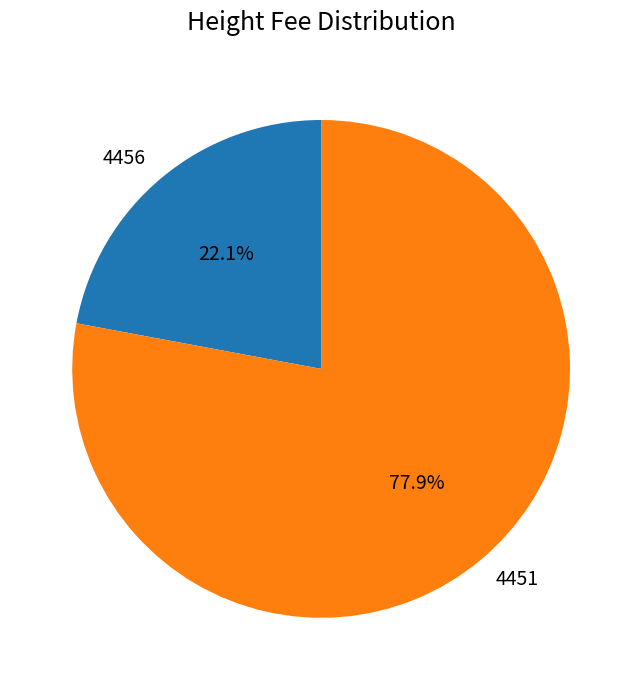

Rank the categories by value from lowest to highest.

4456, 4451